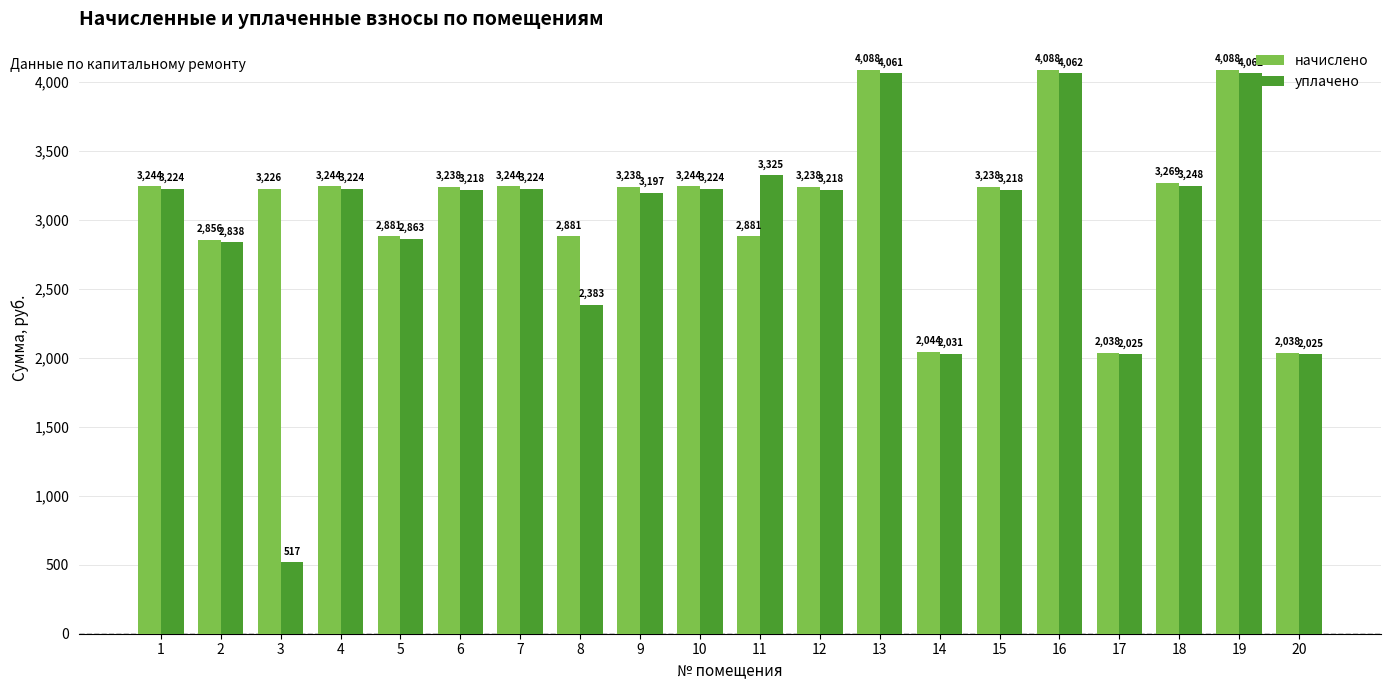

Is it true that уплачено equals 3223.7 at 1?

True